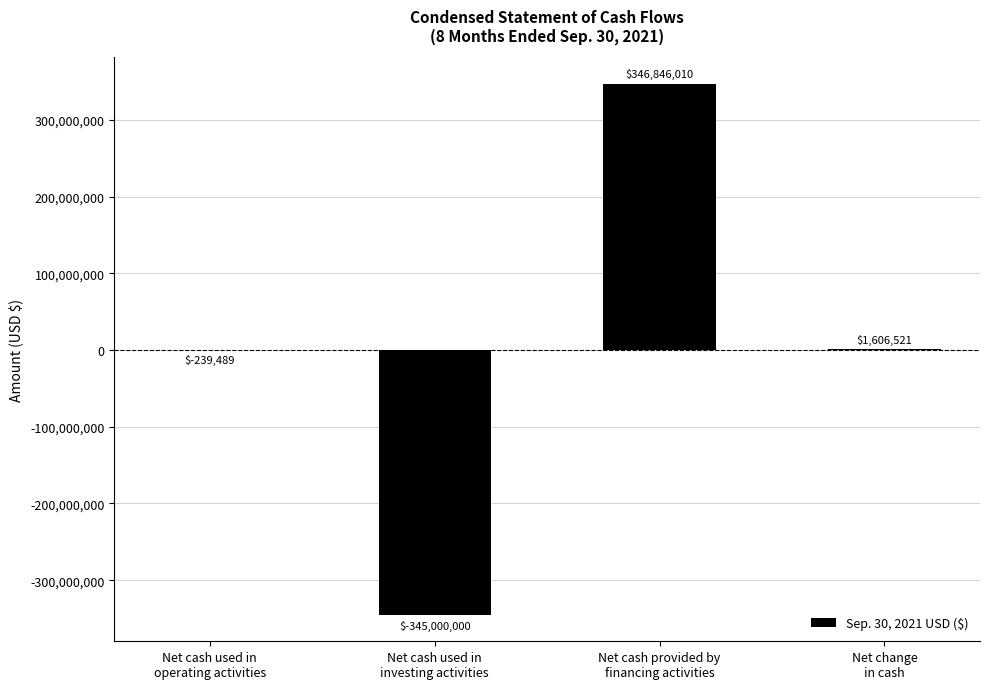

What is the sum of all values?

3213042